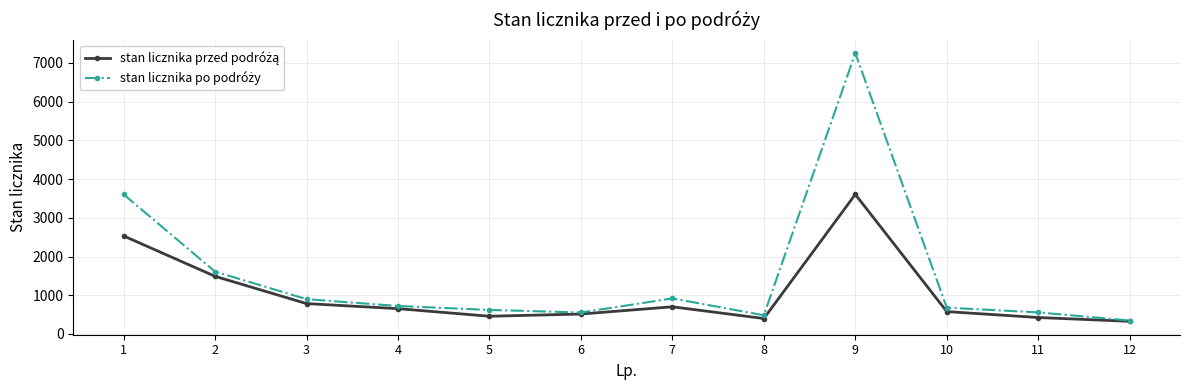

At how many categories does at least one series exceed 3488?

2